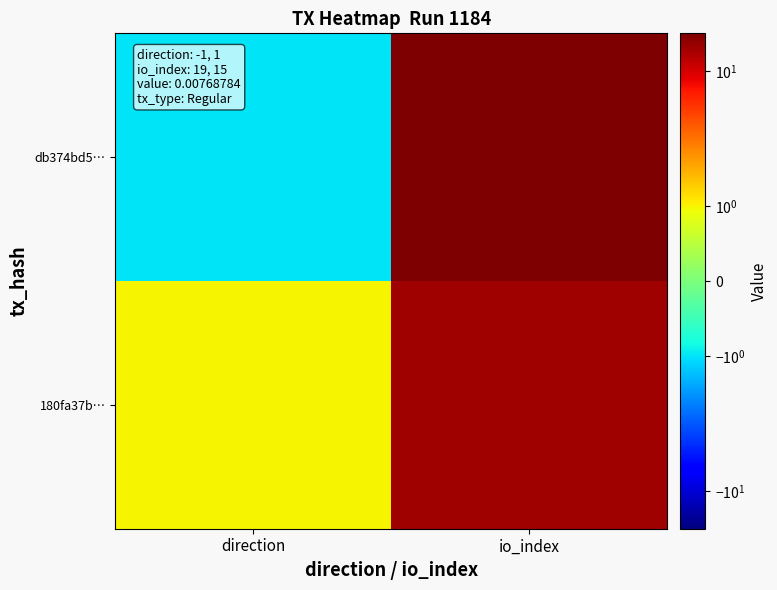

Which series has the widest spread of values?

db374bd5…